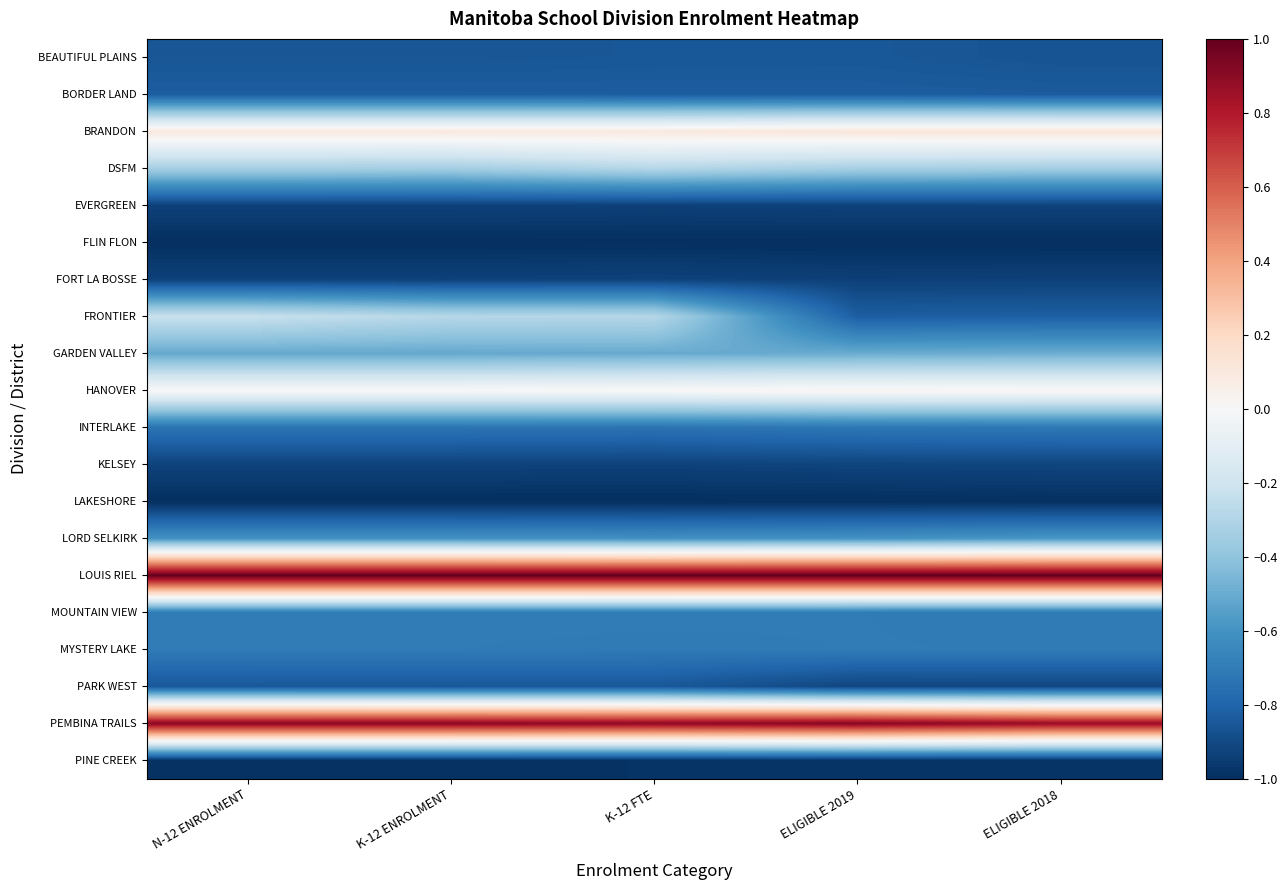

At how many categories does at least one series exceed 0?

5